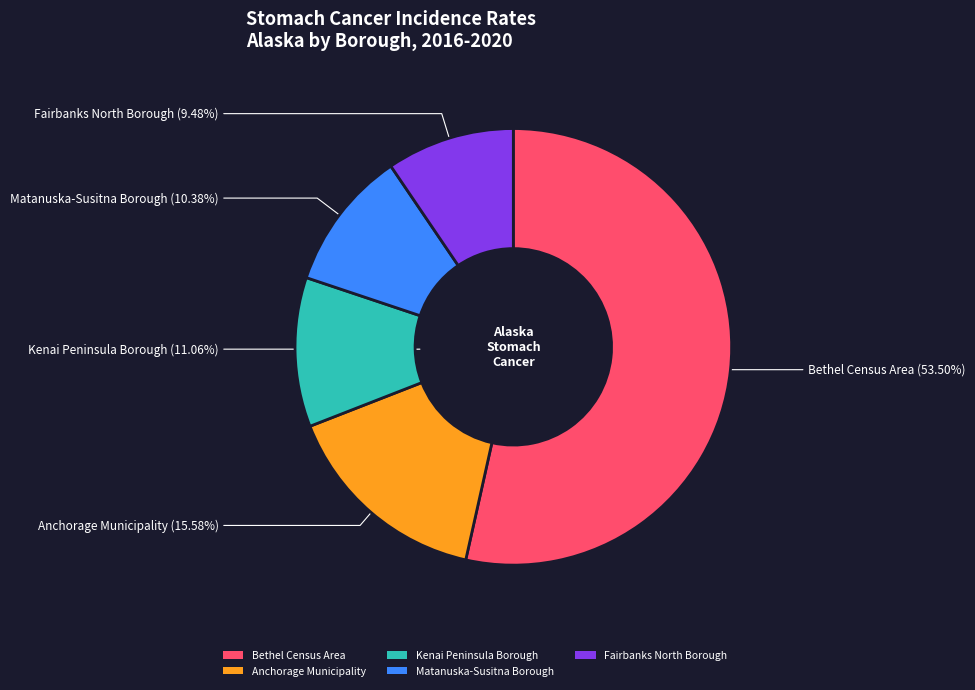

Is the sum of Bethel Census Area and Kenai Peninsula Borough greater than half?

Yes